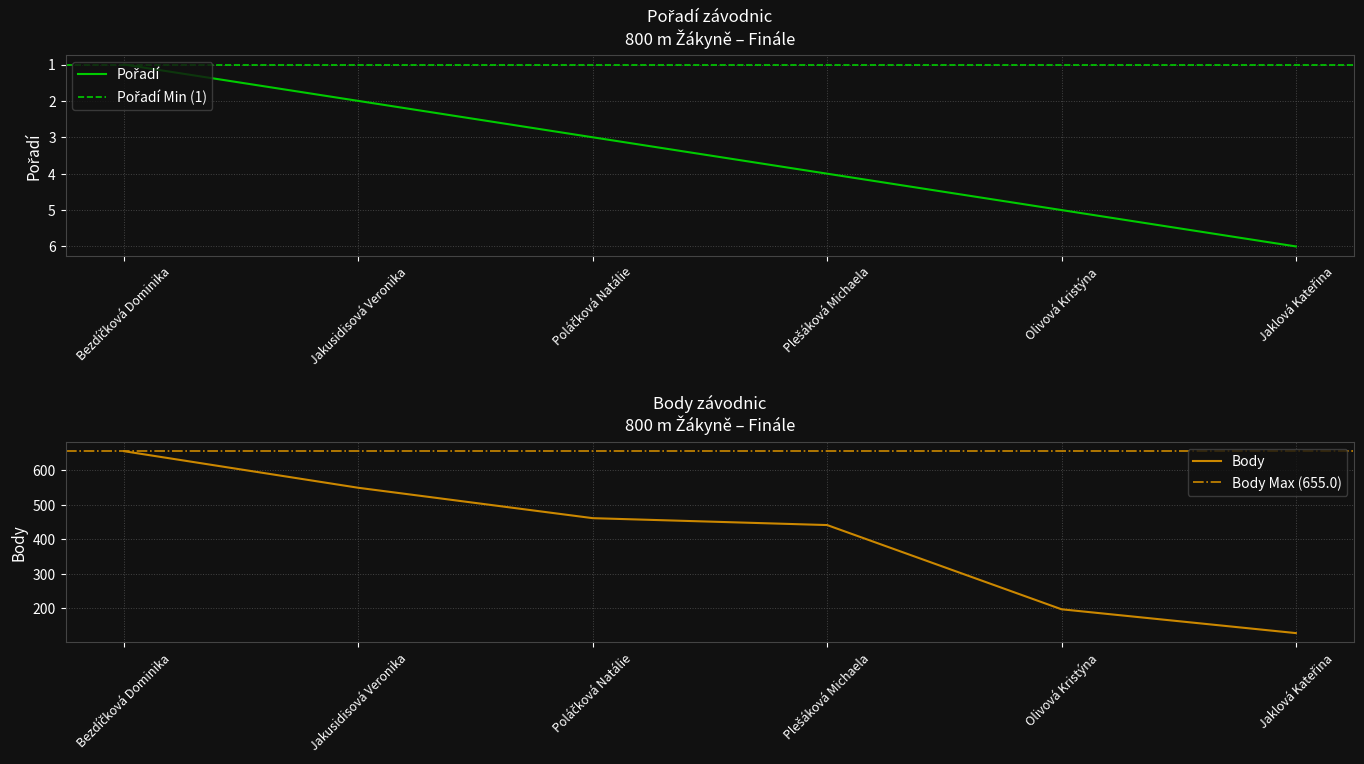

Count the number of categories in the chart.

6